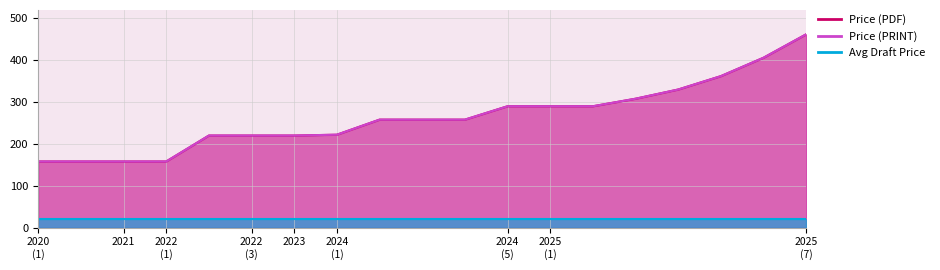

True or false: Price (PRINT) has more than 2 points higher than both neighbors.

False